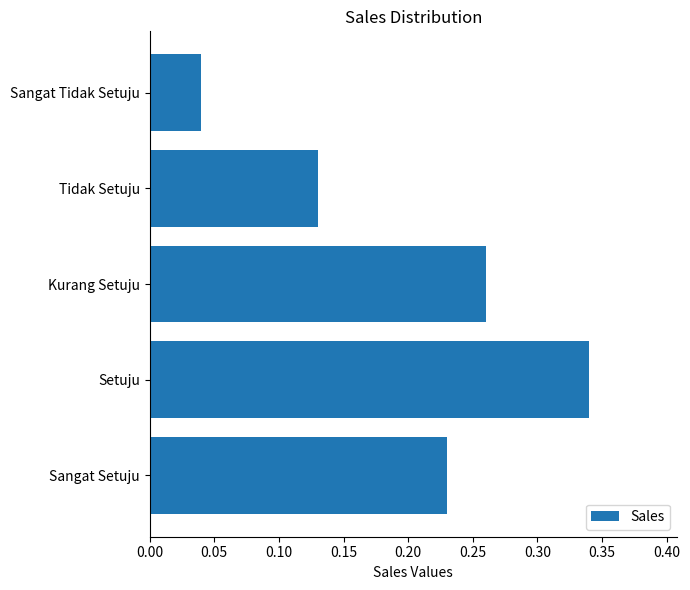

What is the sum of all values?

1.0